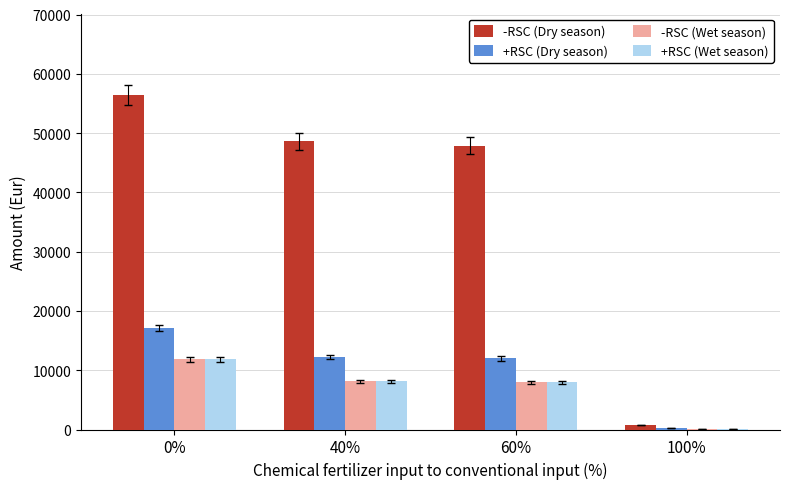

What is the maximum value shown in the chart?

56400.0